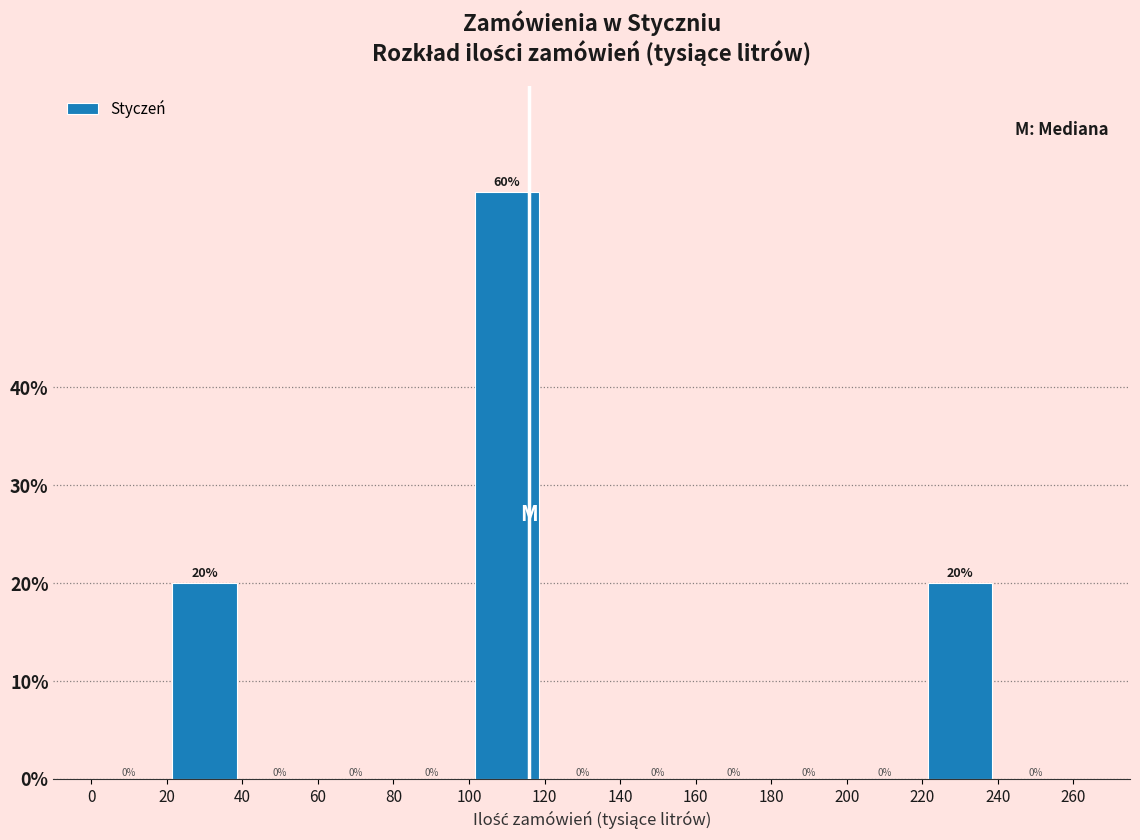

Reading left to right, list every bar in this chart as the range it spans on the x-axis followed by its height.

0 to 20: 0
20 to 40: 20
40 to 60: 0
60 to 80: 0
80 to 100: 0
100 to 120: 60
120 to 140: 0
140 to 160: 0
160 to 180: 0
180 to 200: 0
200 to 220: 0
220 to 240: 20
240 to 260: 0